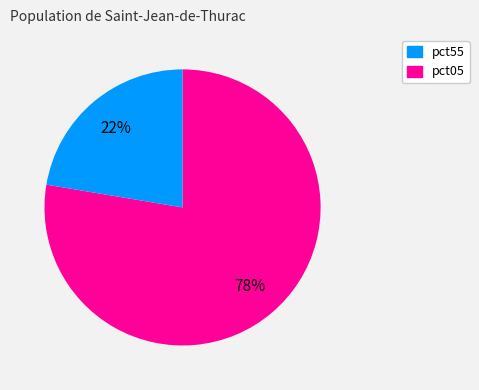

To the nearest percent, what is the average slice percentage?

50%